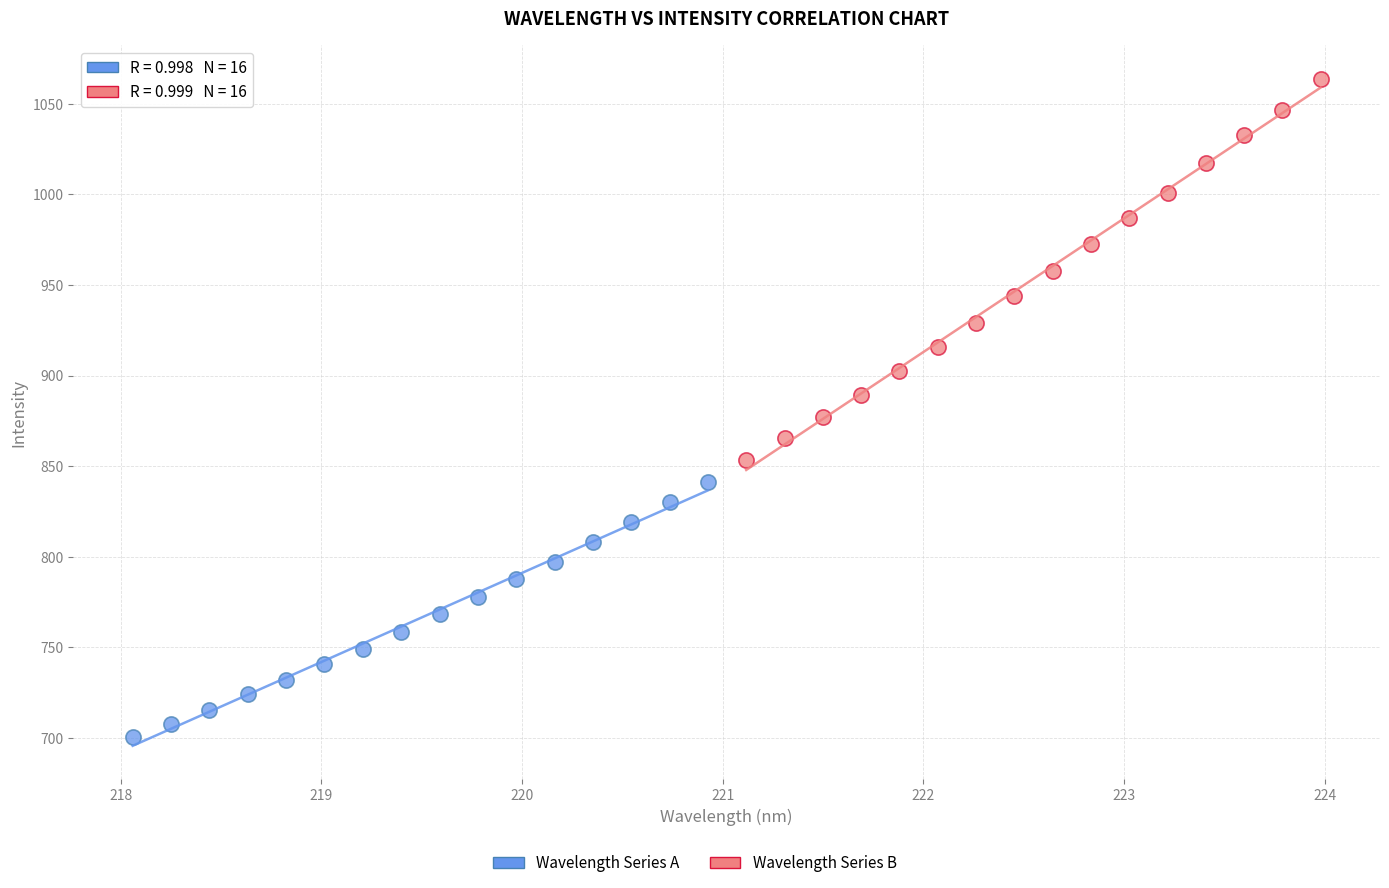

Which series has the largest Y range (max minus min)?

Wavelength Series B